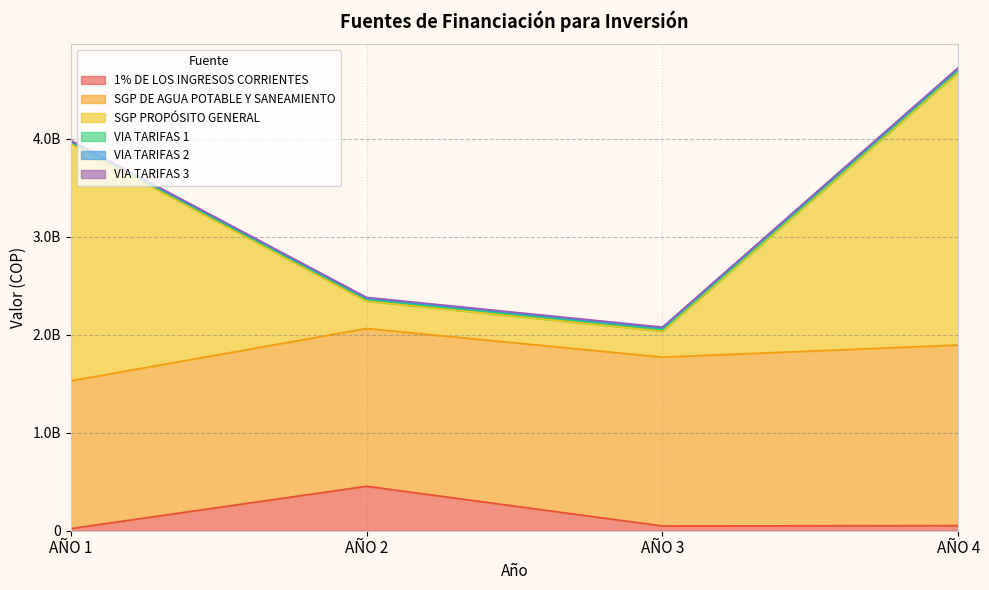

What is the difference between the maximum and minimum values in the SGP DE AGUA POTABLE Y SANEAMIENTO series?

335563000